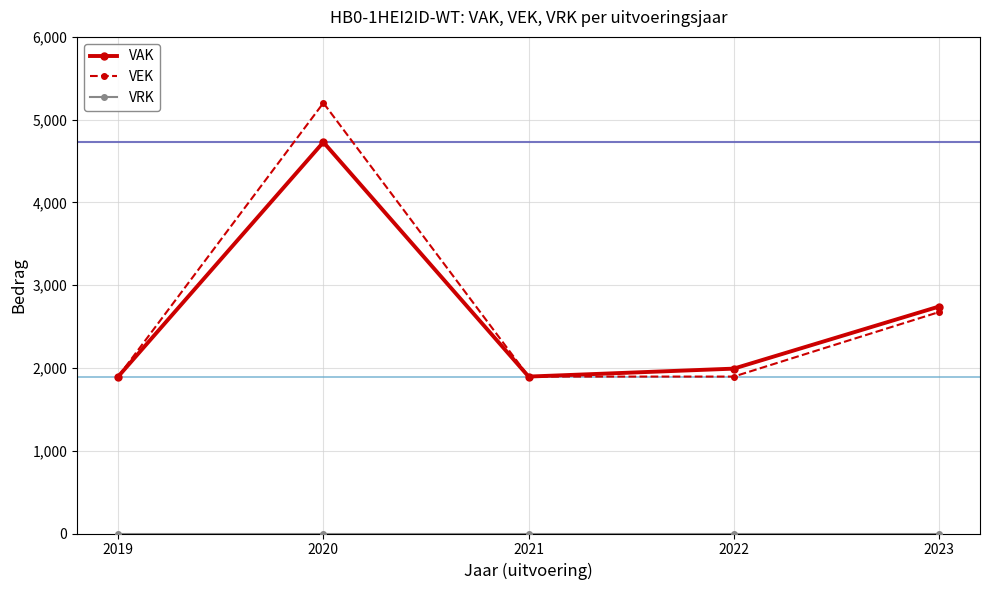

How many lines are shown in the chart?

3